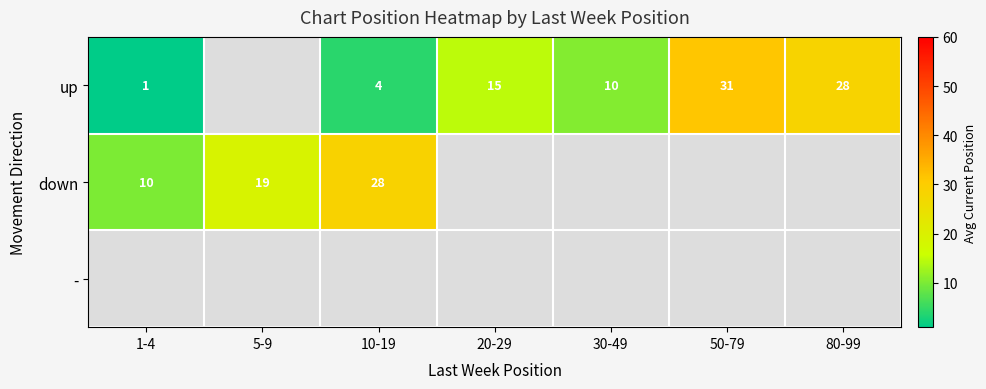

True or false: up has a value of 15 at 20-29.

True